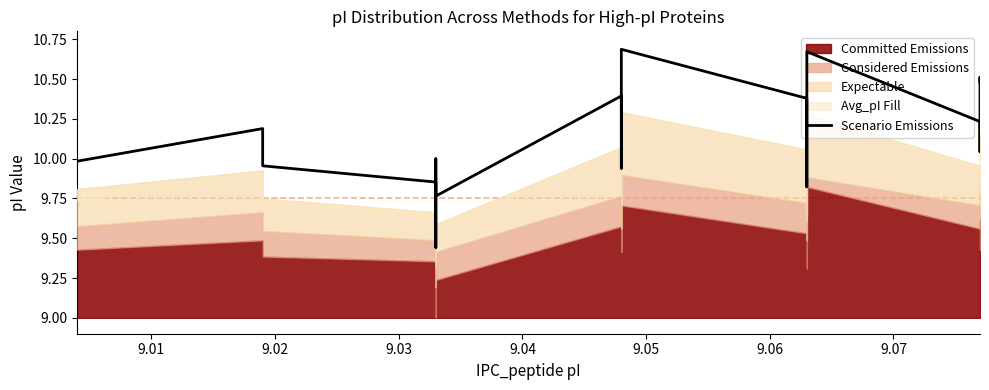

The value at 9.01 is 4.0. True or false?

False